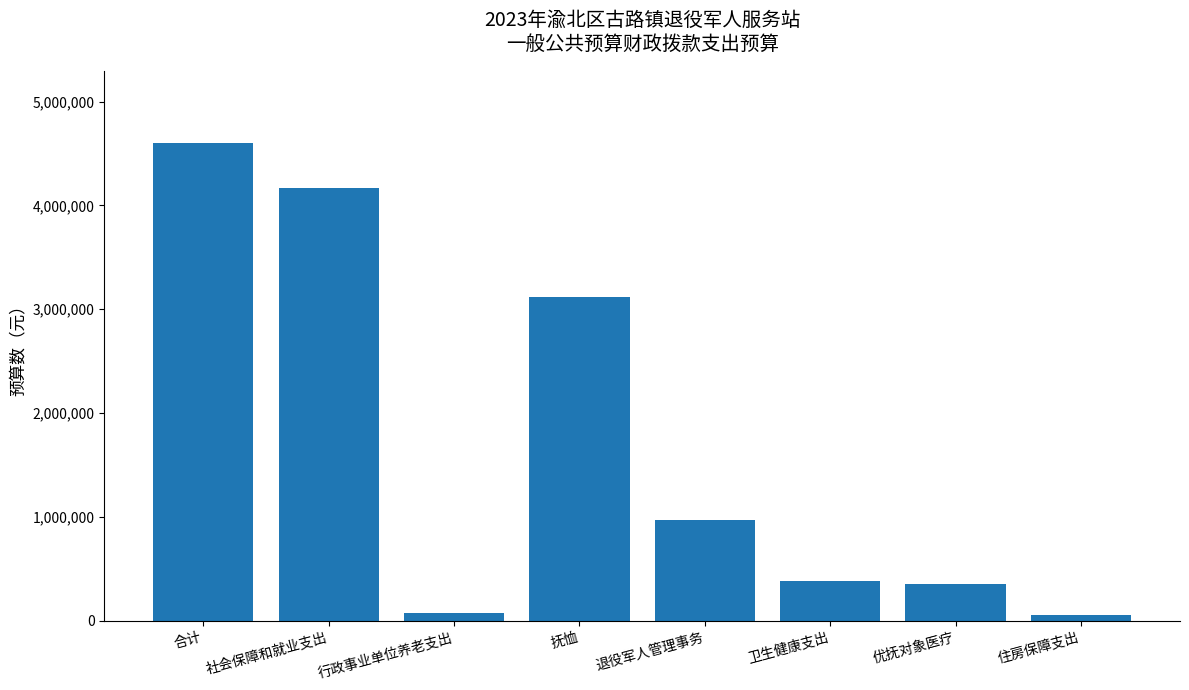

What is the difference between the second highest and minimum values?

4111824.2